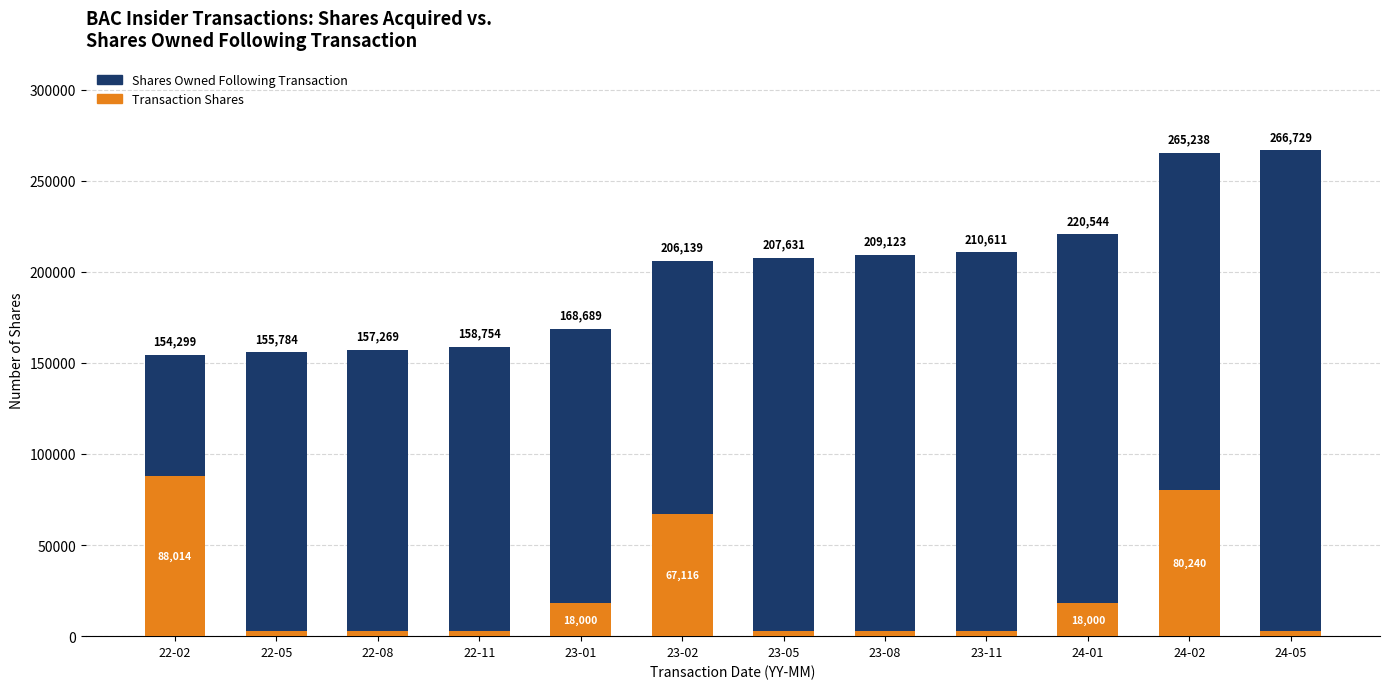

The value of Transaction Shares at 24-02 is 23761. True or false?

False